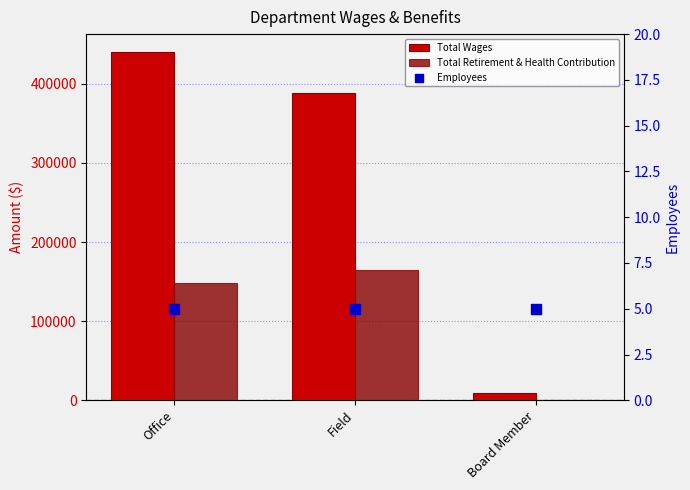

Which series has the largest total across all categories?

Total Wages